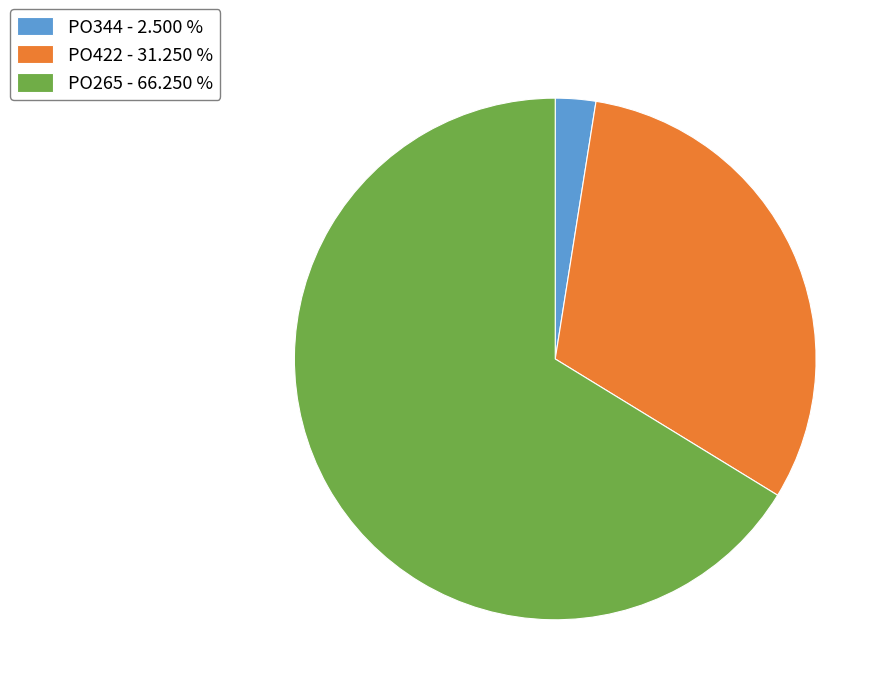

Is there any slice that represents more than half of the pie?

Yes